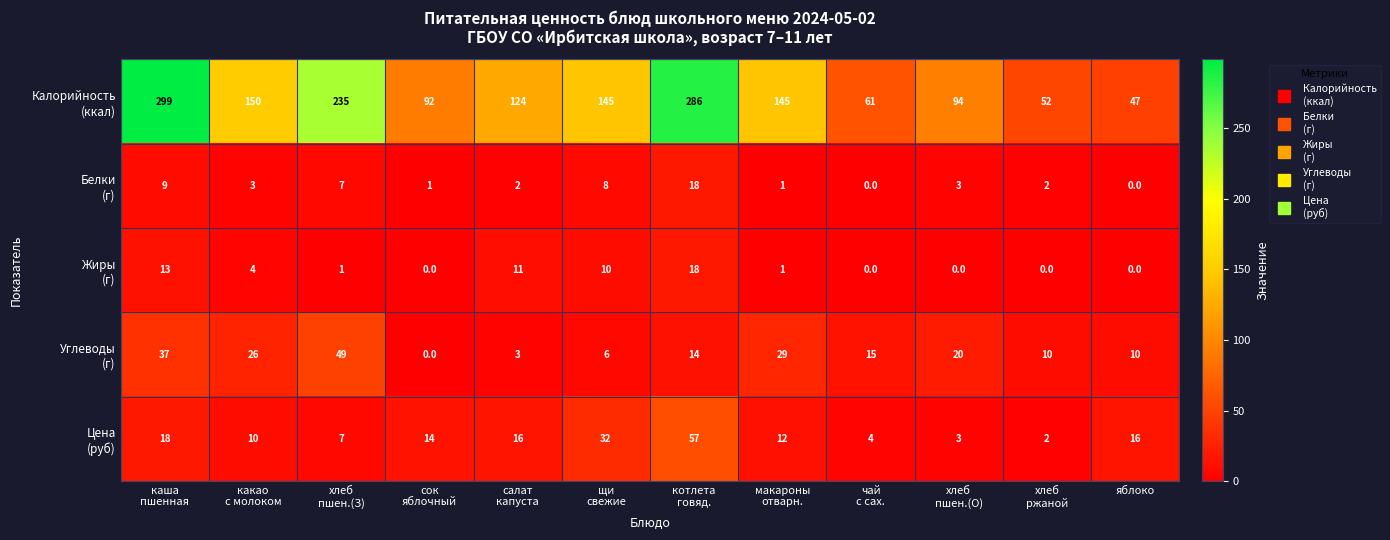

At how many categories does at least one series exceed 97?

7